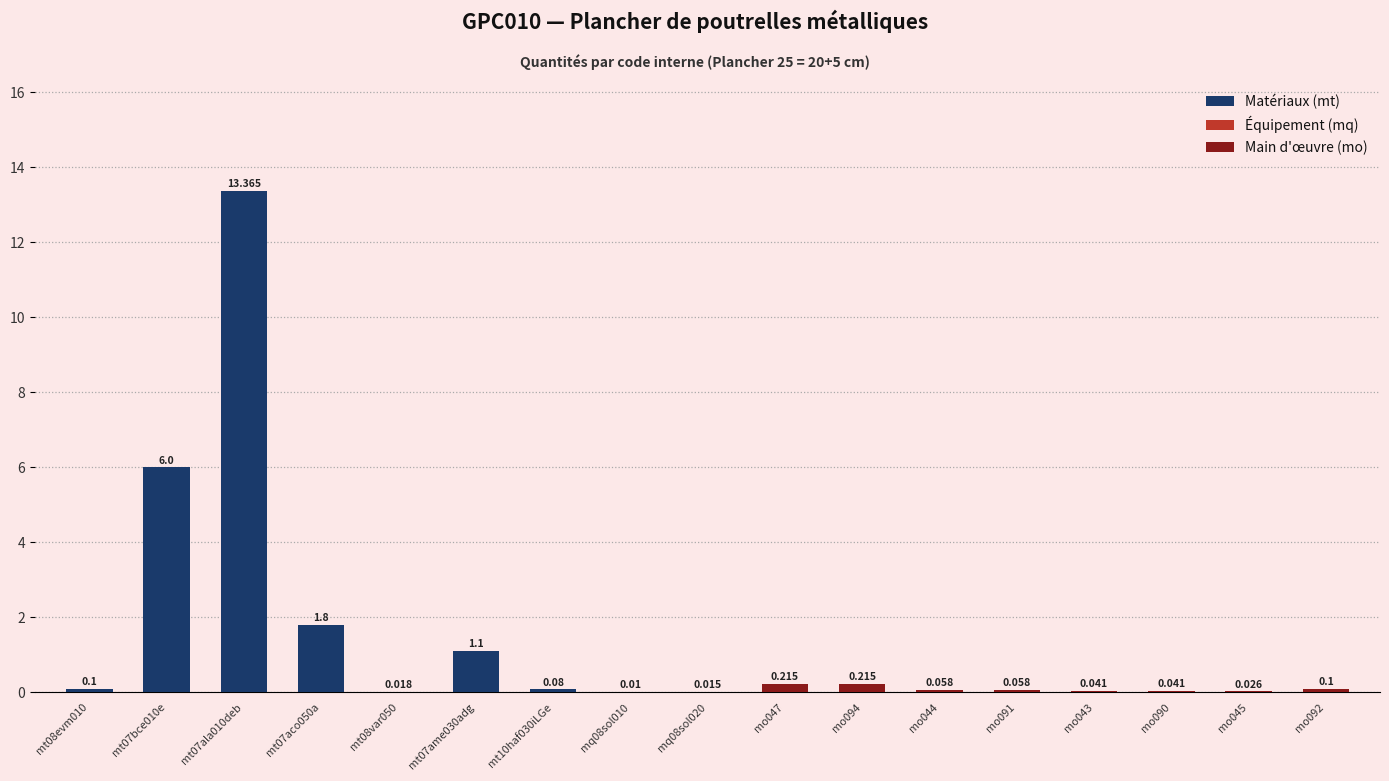

What is the approximate value at mo044?

0.1